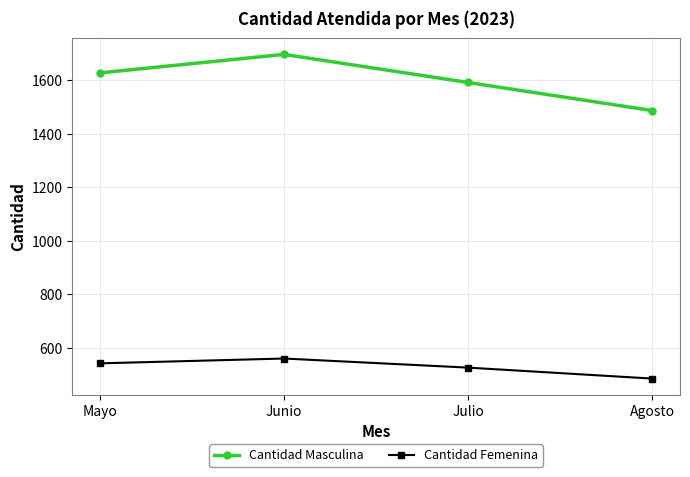

What is the maximum value for Cantidad Femenina?

560